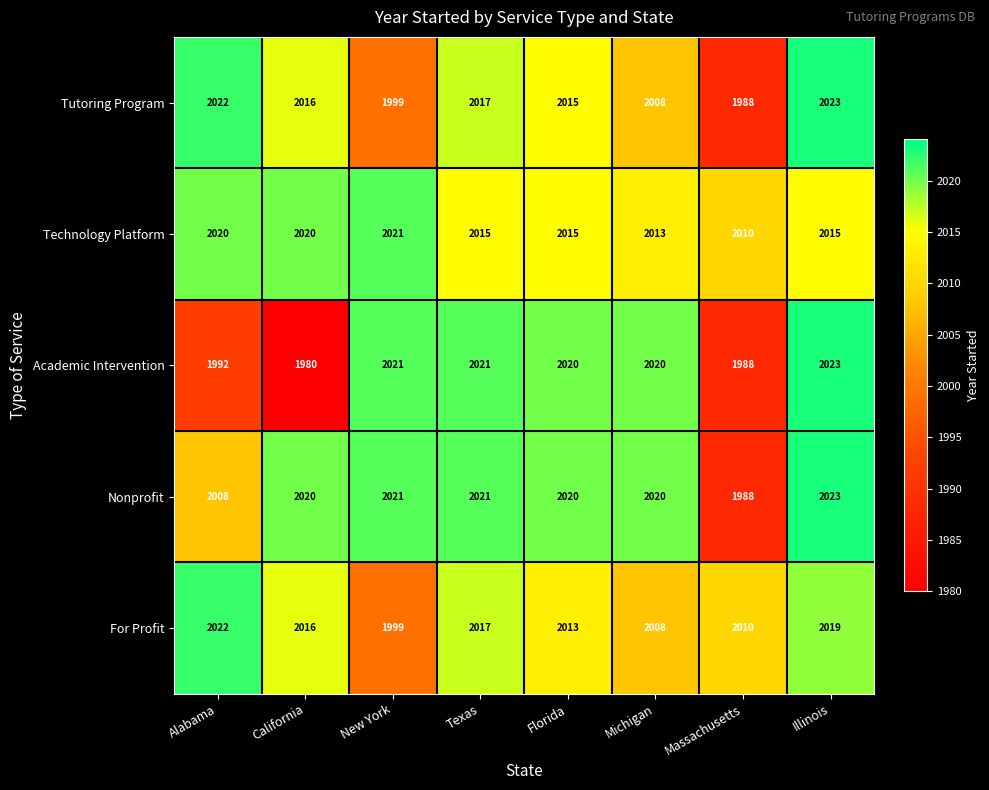

What is the total value across all series at Massachusetts?

9984